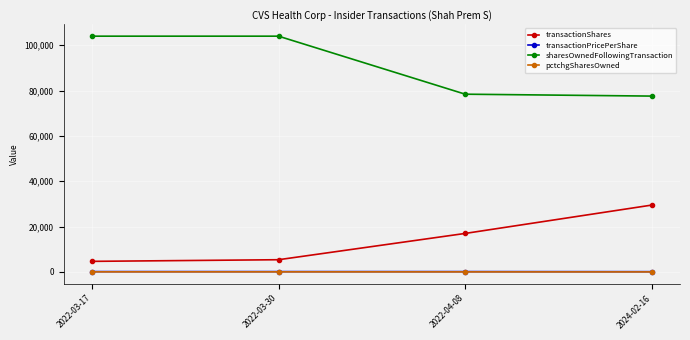

The sharesOwnedFollowingTransaction series shows 19697.2 at 2024-02-16. True or false?

False